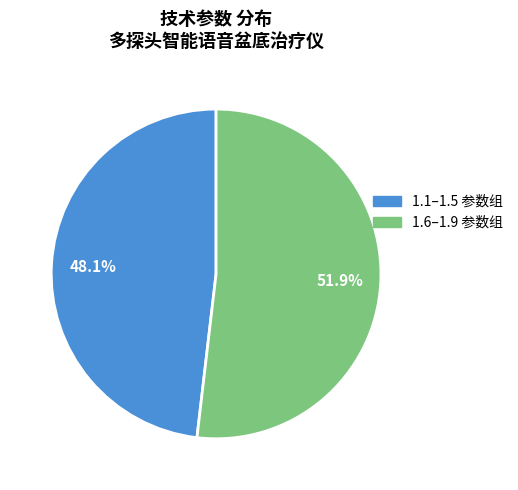

Is there any slice that represents more than half of the pie?

Yes